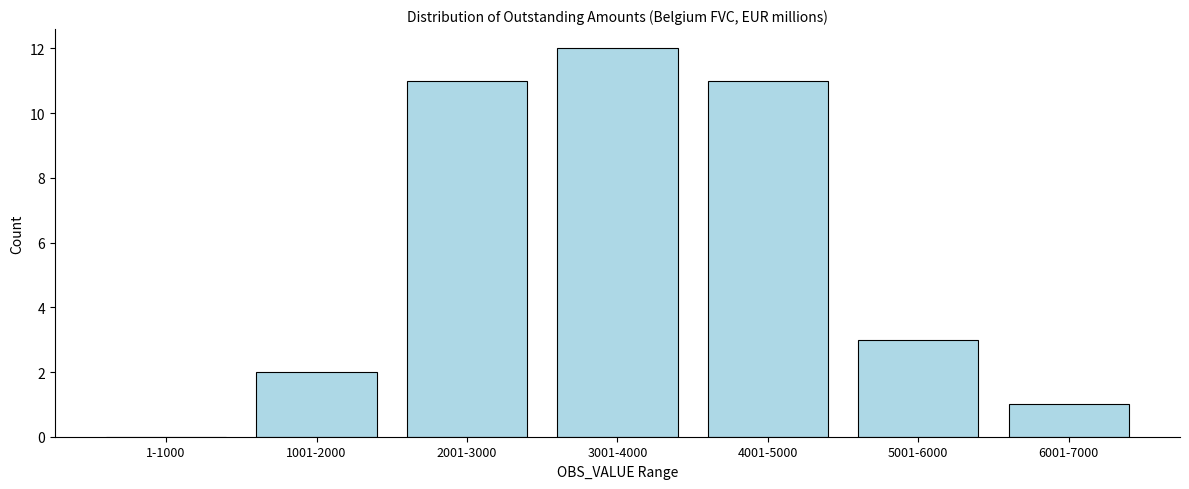

Reading left to right, list all the values displayed in this chart.

1-1000=0	1001-2000=2	2001-3000=11	3001-4000=12	4001-5000=11	5001-6000=3	6001-7000=1